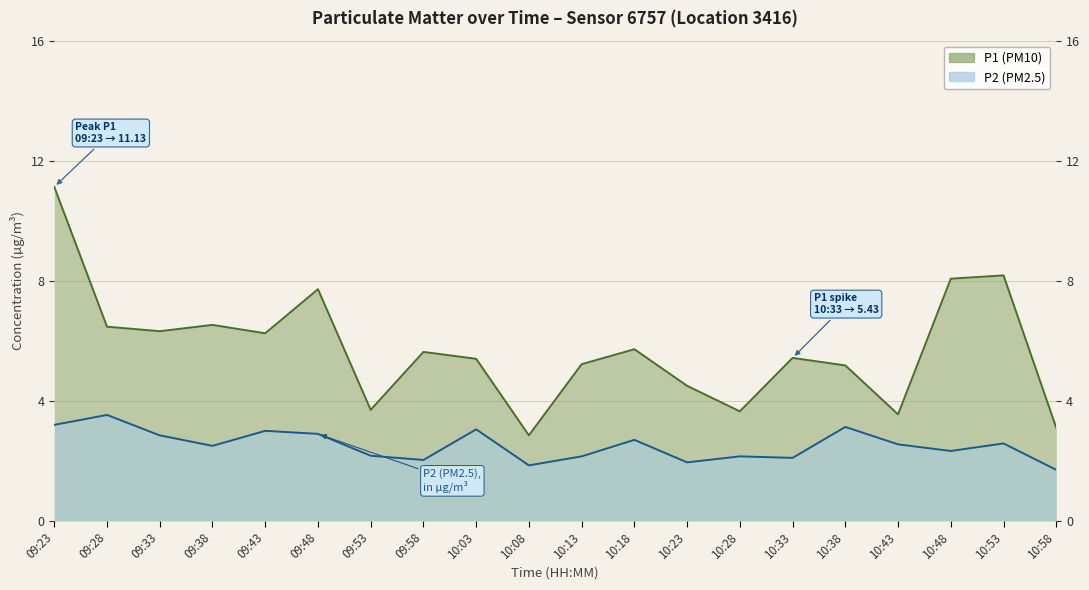

At 10:48, list the series in order from smallest to largest.

P2 (PM2.5), P1 (PM10)